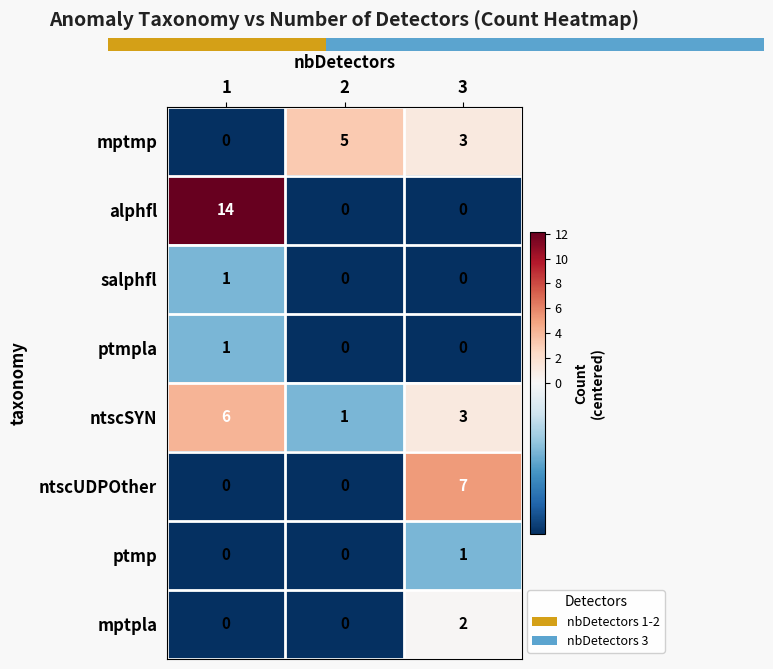

How many data points does each series have?

3